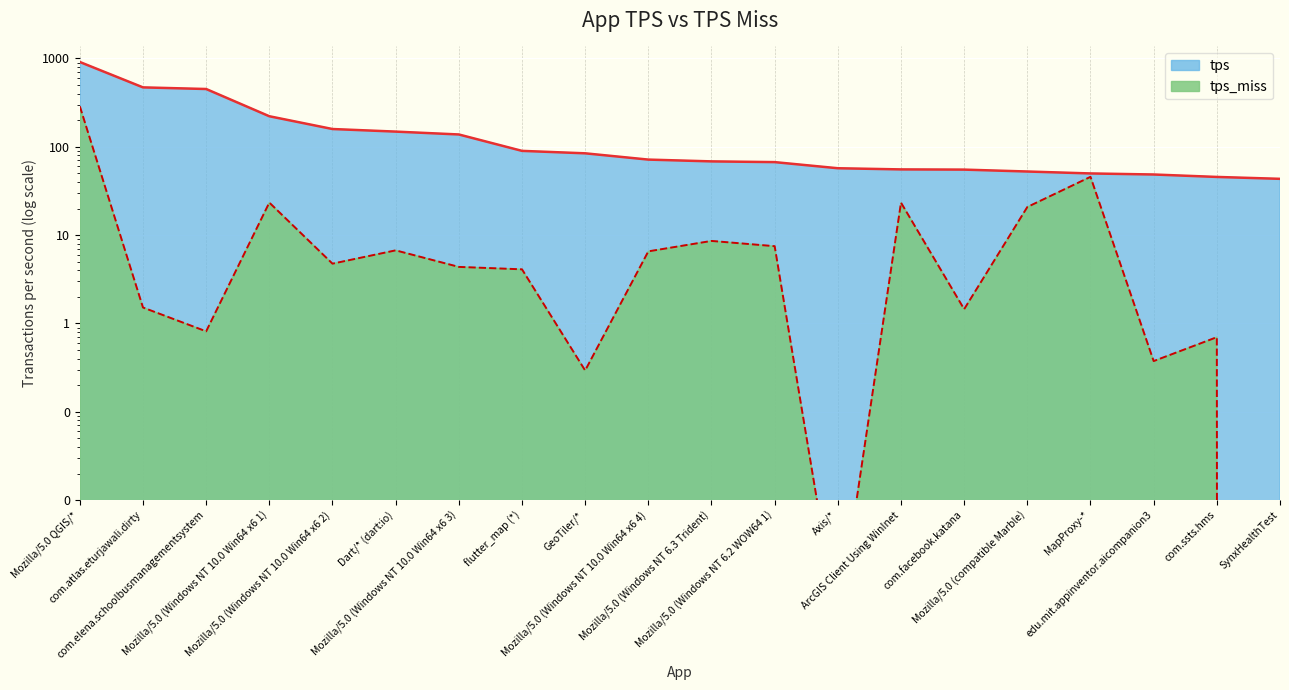

True or false: tps has more than 0 points higher than both neighbors.

False